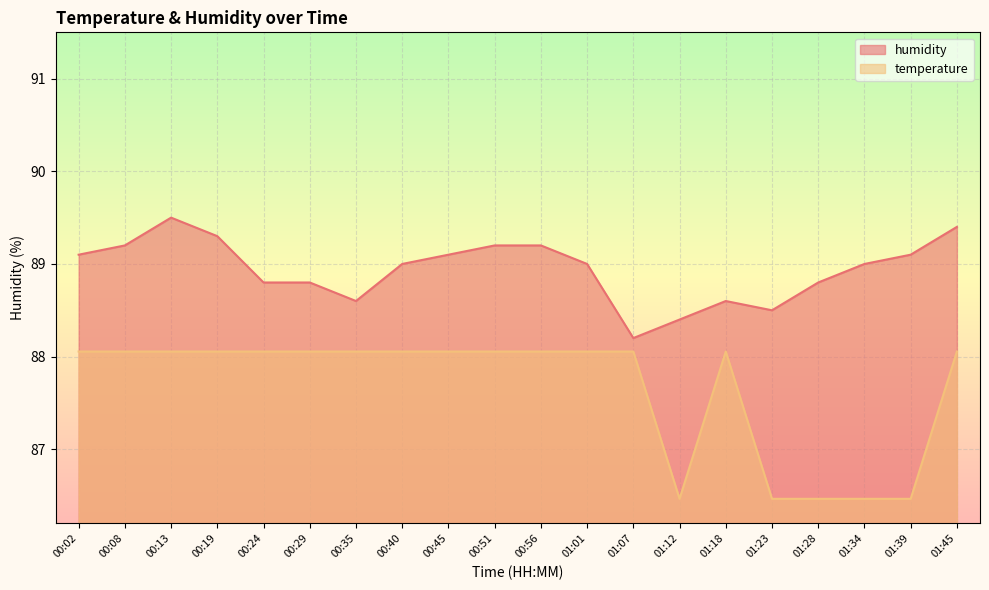

What is the sum of all temperature values?

1753.1